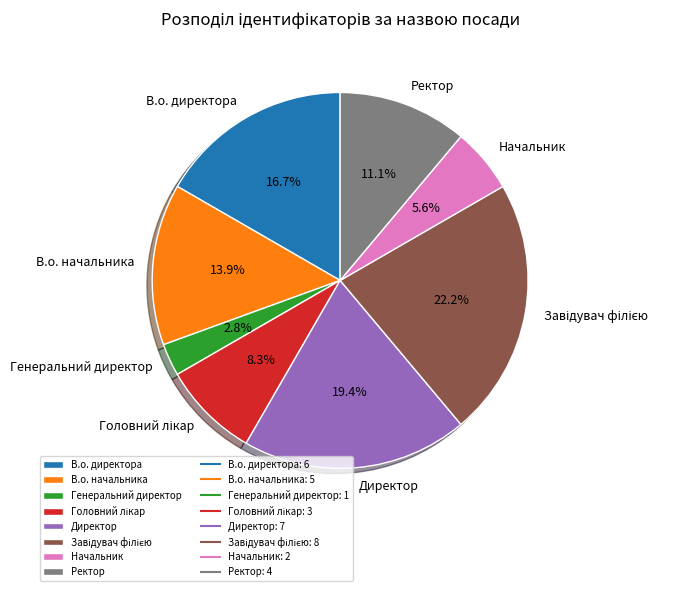

What is the ratio of the value at Ректор to the value at В.о. директора?

0.7